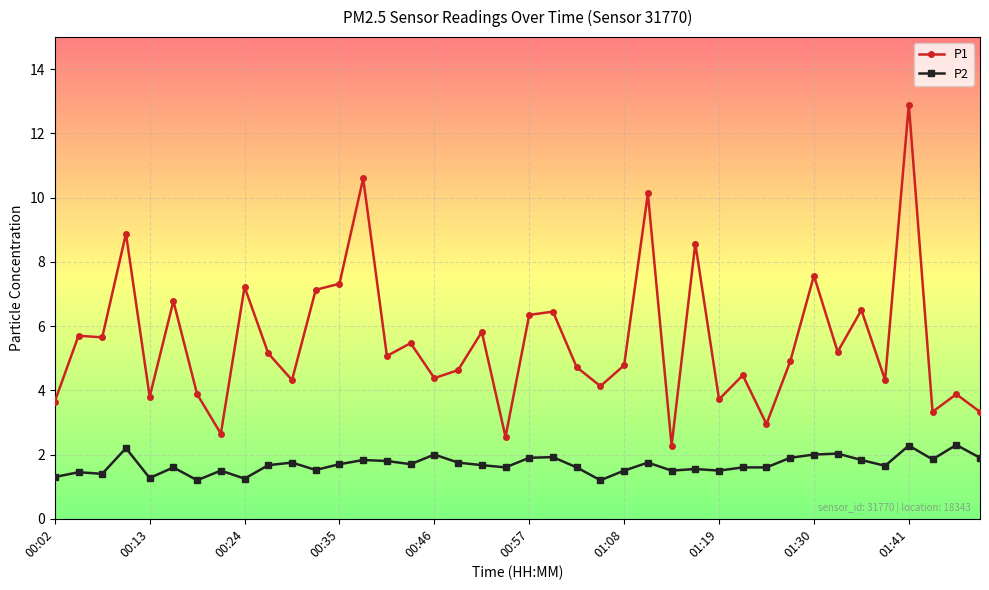

What is the average value of the P1 series?

5.5